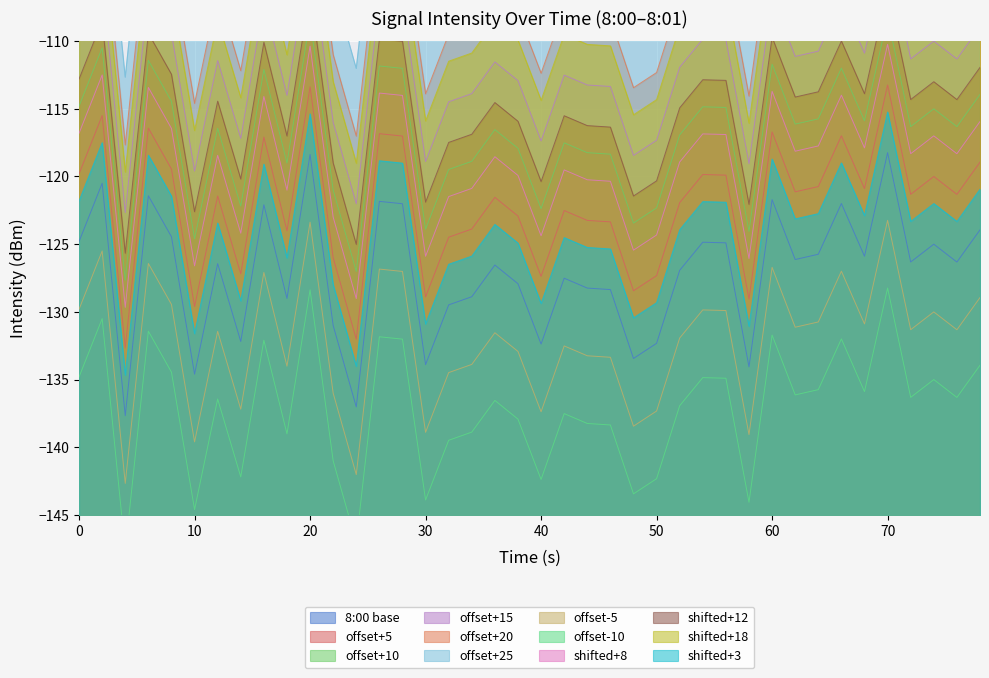

True or false: offset-5 and 8:00 base intersect in this chart.

False